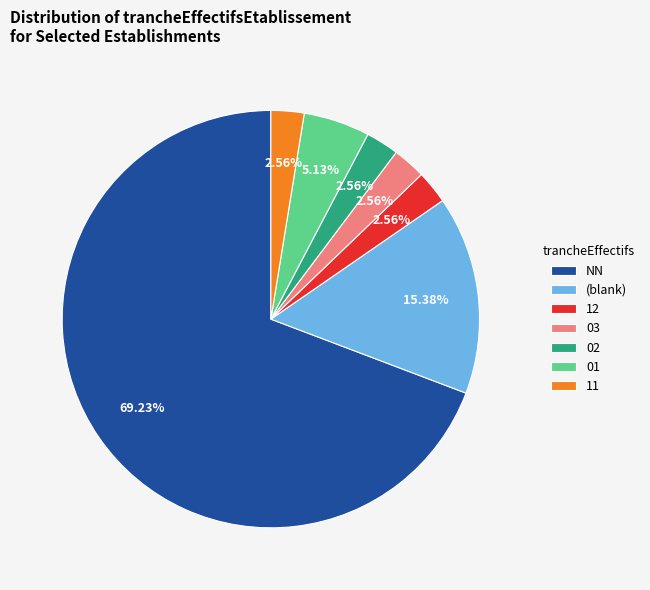

Does (blank) represent more than half of the total?

No